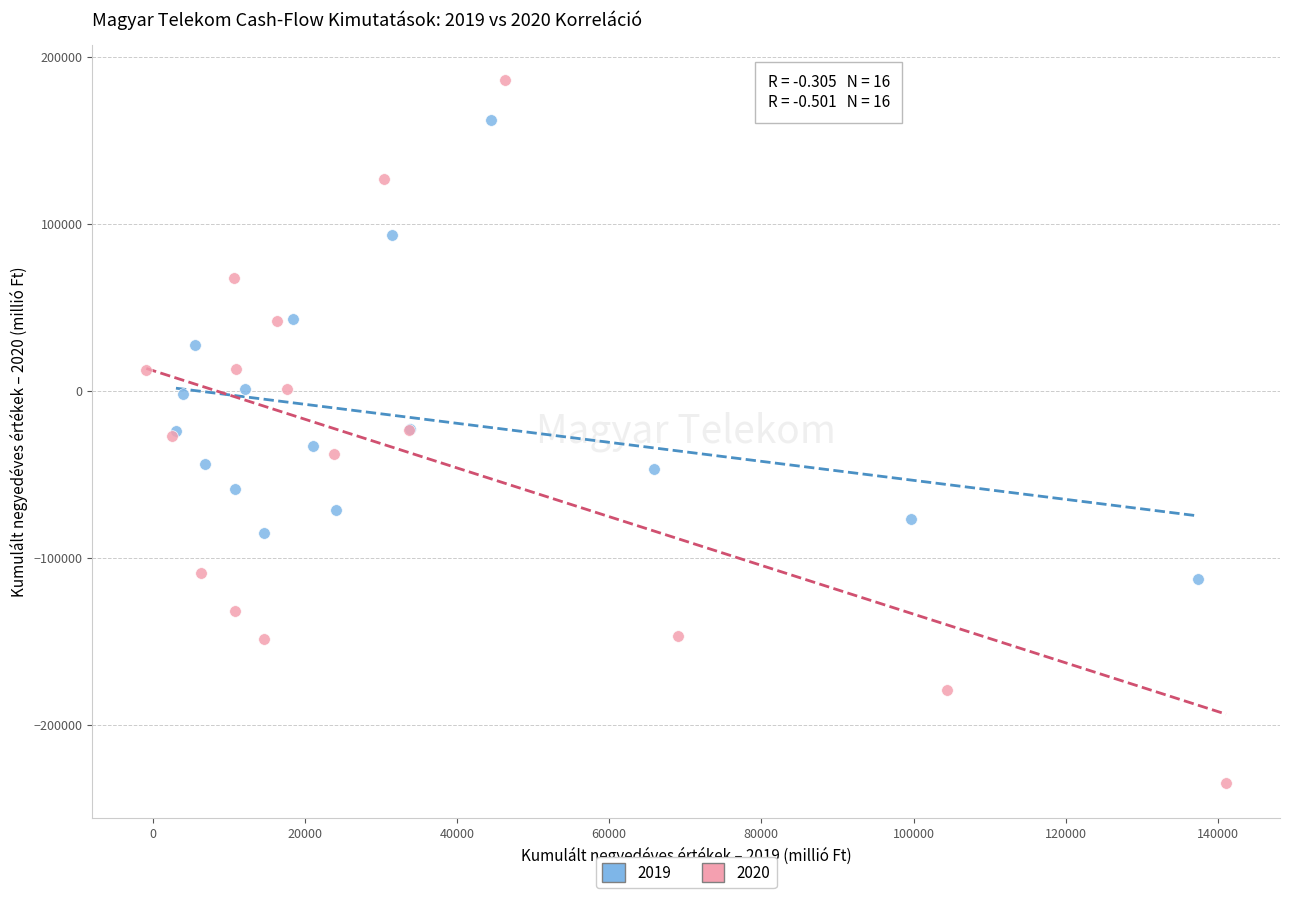

Which series contains the lowest Y value?

2020